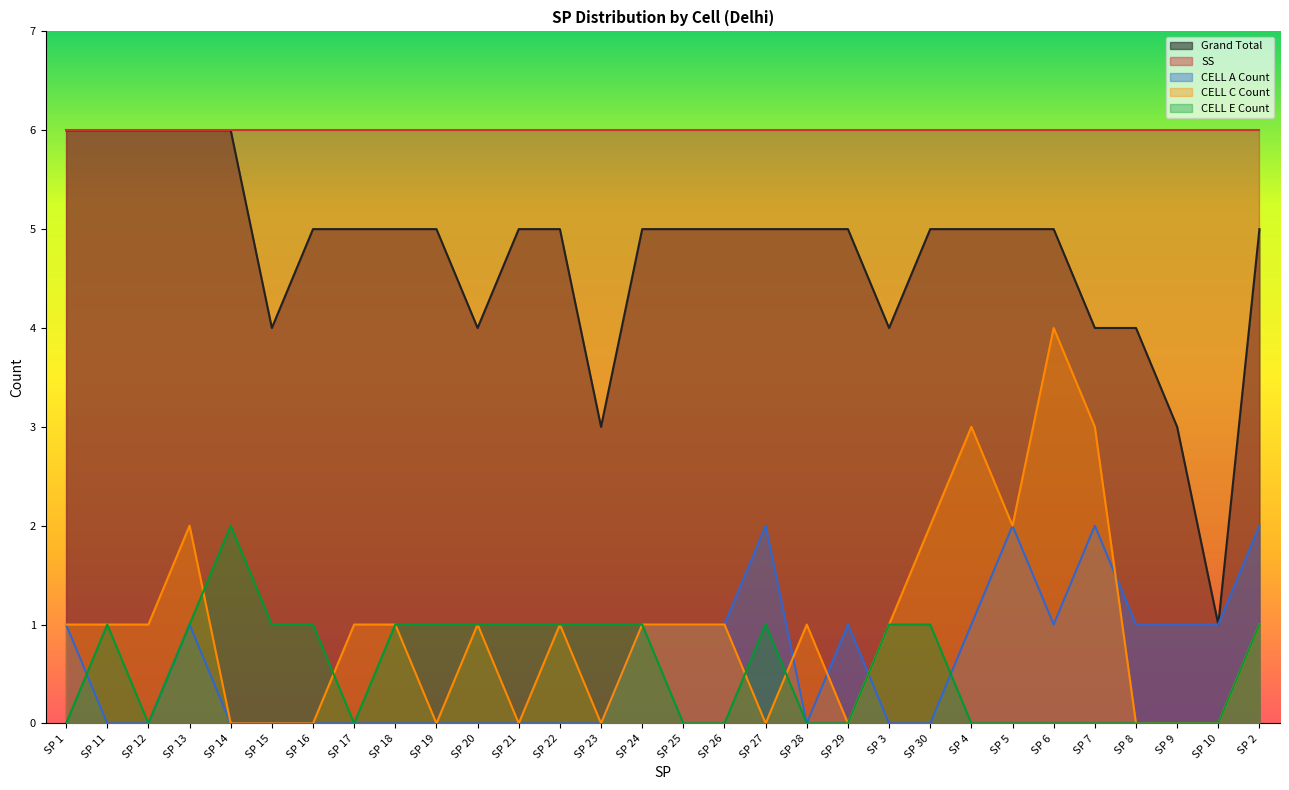

Which series has the largest total across all categories?

SS